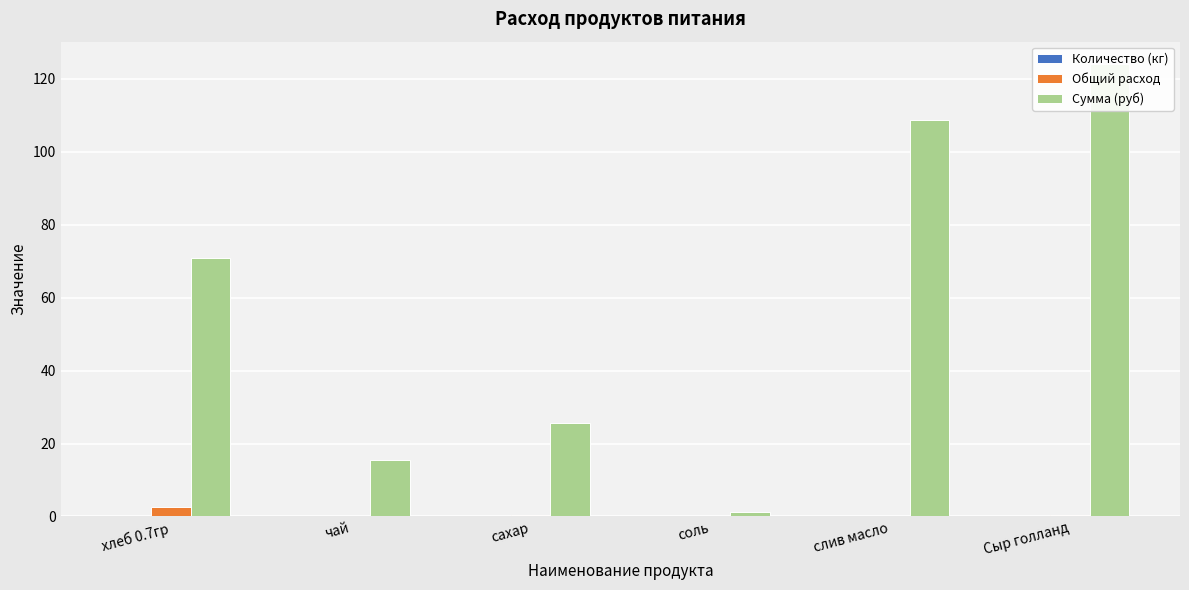

What position from the right is сахар?

4